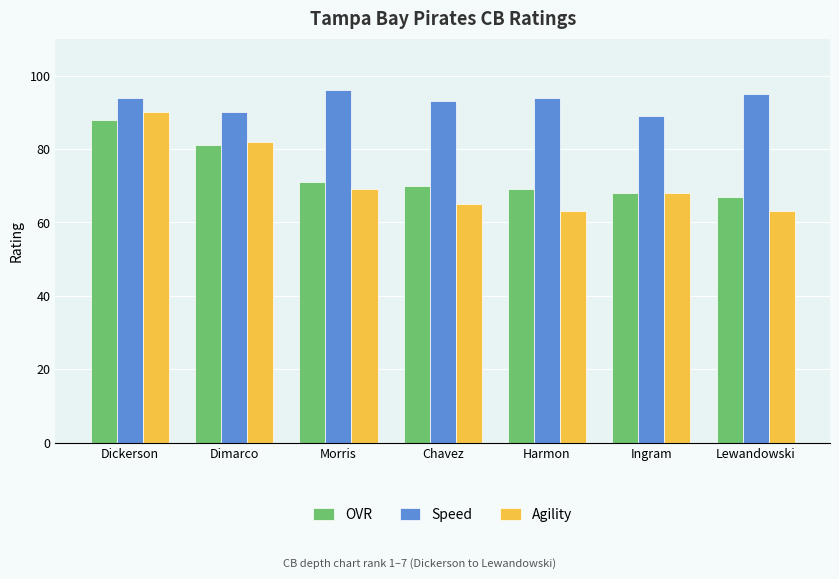

What is the label of the 6th bar from the left?

Ingram